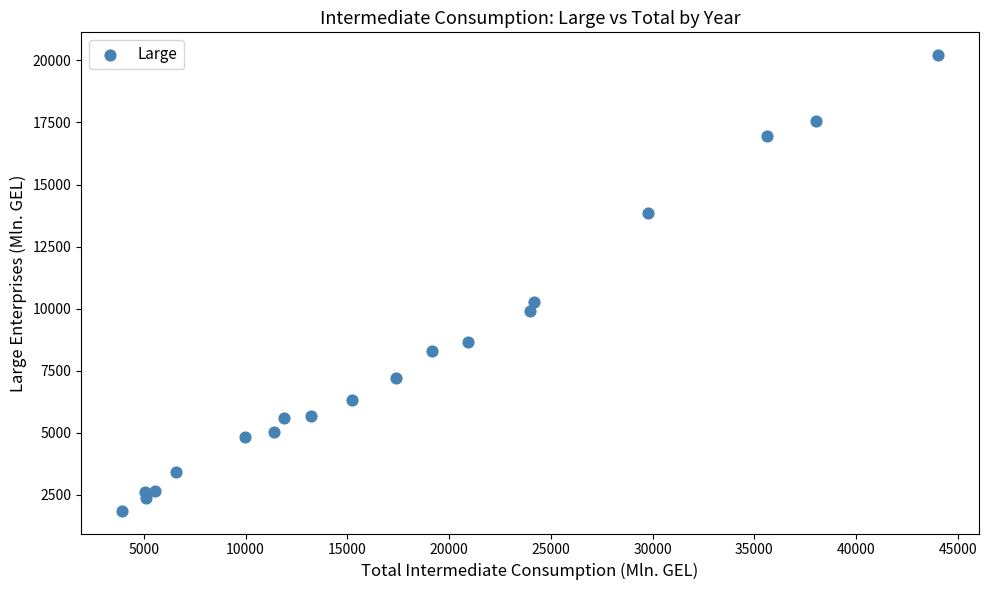

What is the range of X values (max minus min)?

40084.8